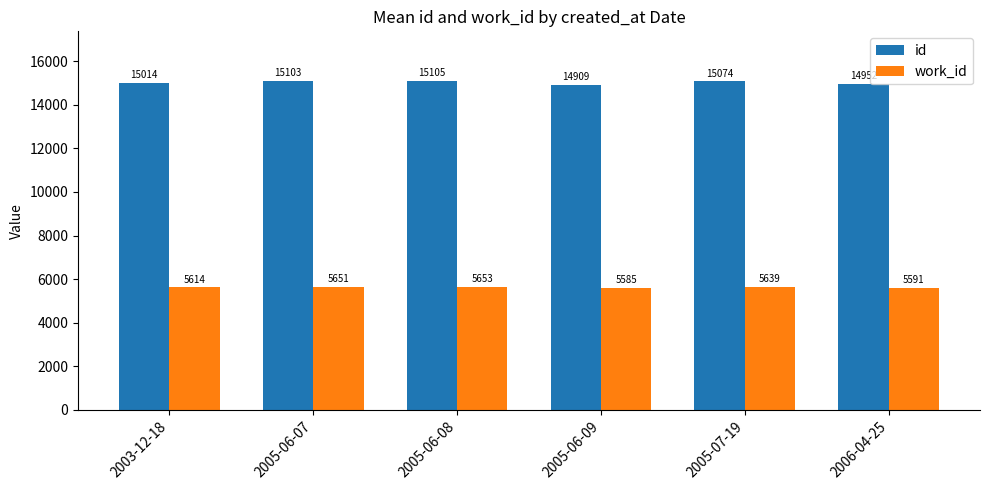

How many bars are there in each group?

2